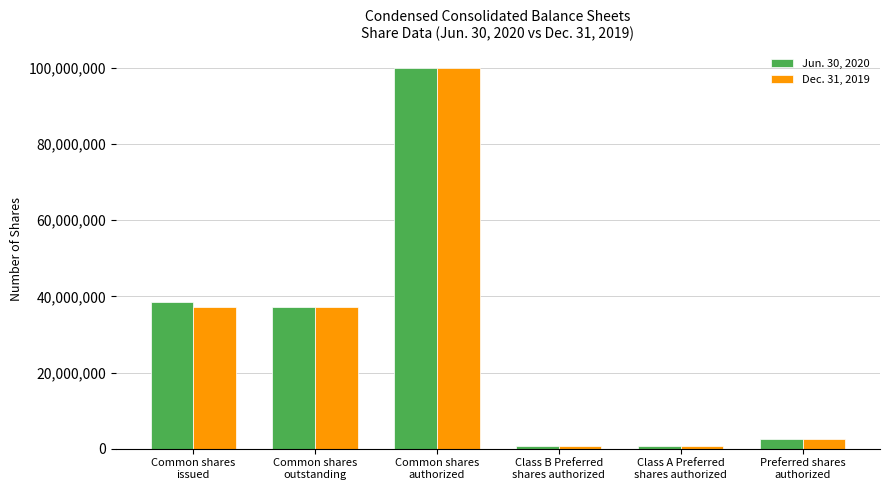

List the series in order of their overall mean, lowest first.

Dec. 31, 2019, Jun. 30, 2020